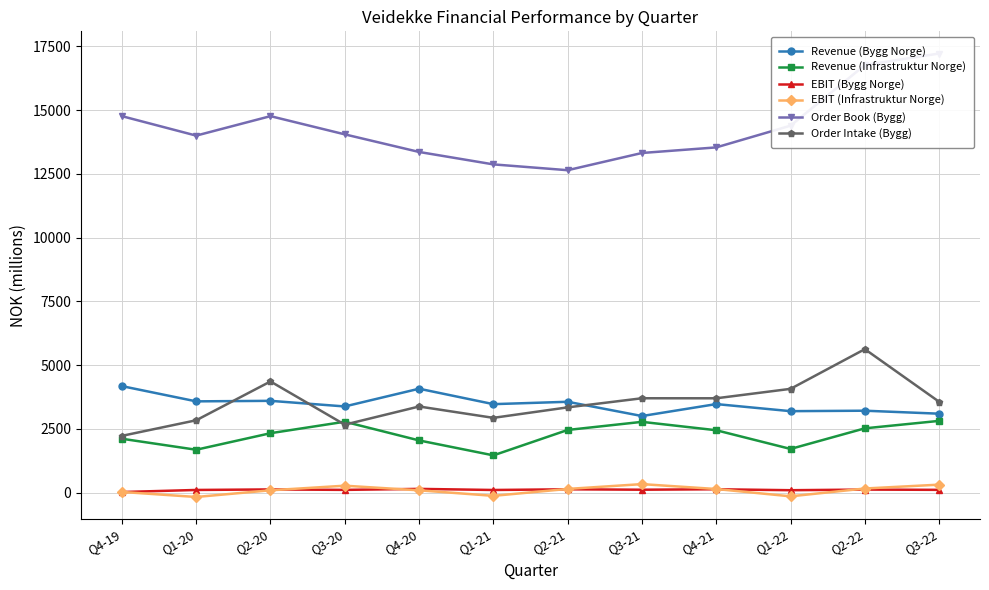

True or false: Order Book (Bygg) and Revenue (Infrastruktur Norge) cross at least once.

False